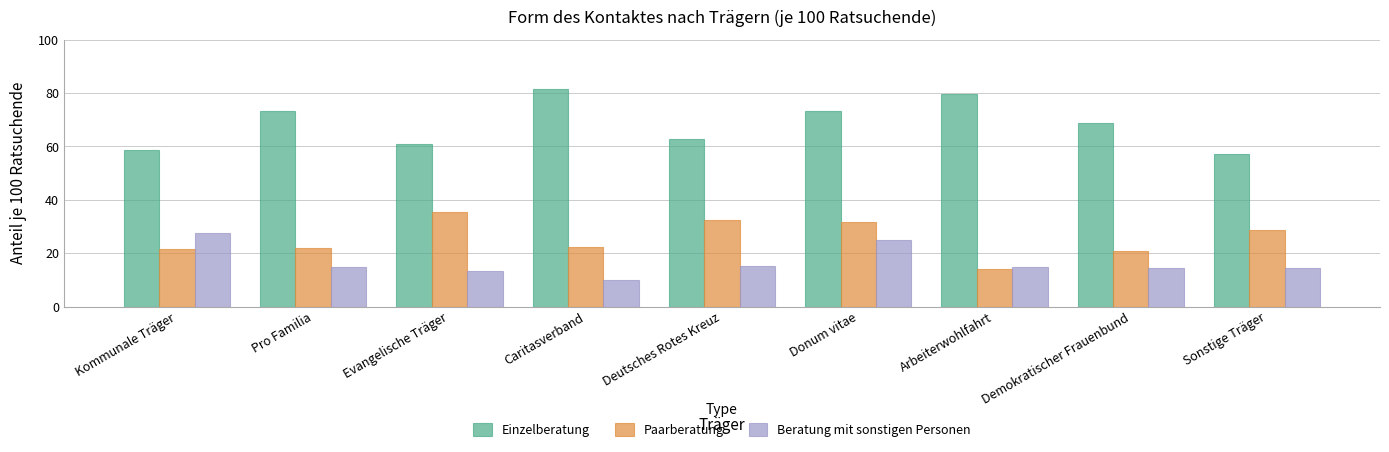

Which series has the widest spread of values?

Einzelberatung